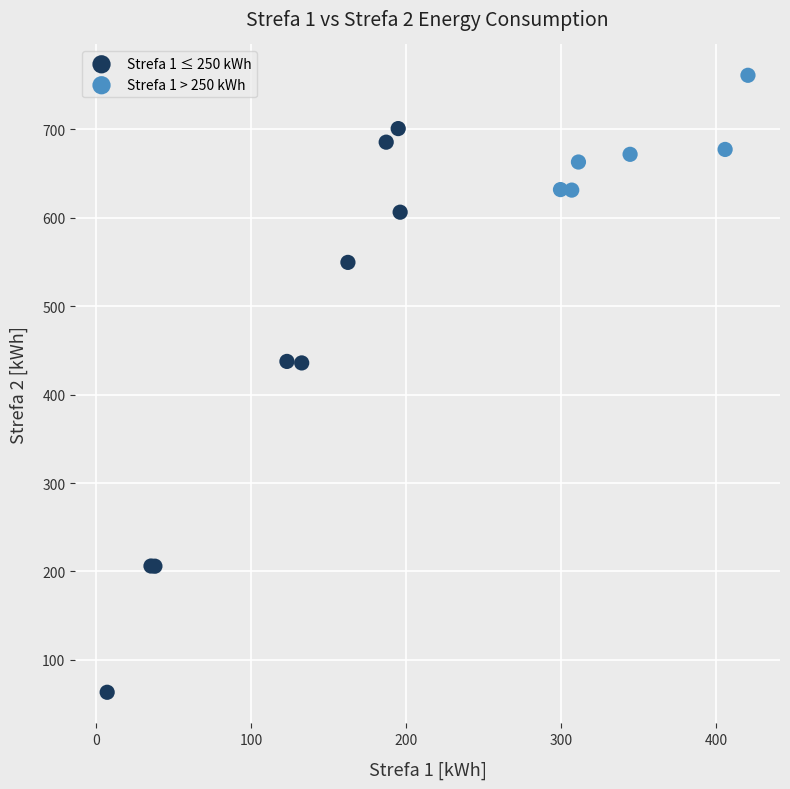

What are all the series names shown in the legend?

Strefa 1 ≤ 250 kWh, Strefa 1 > 250 kWh